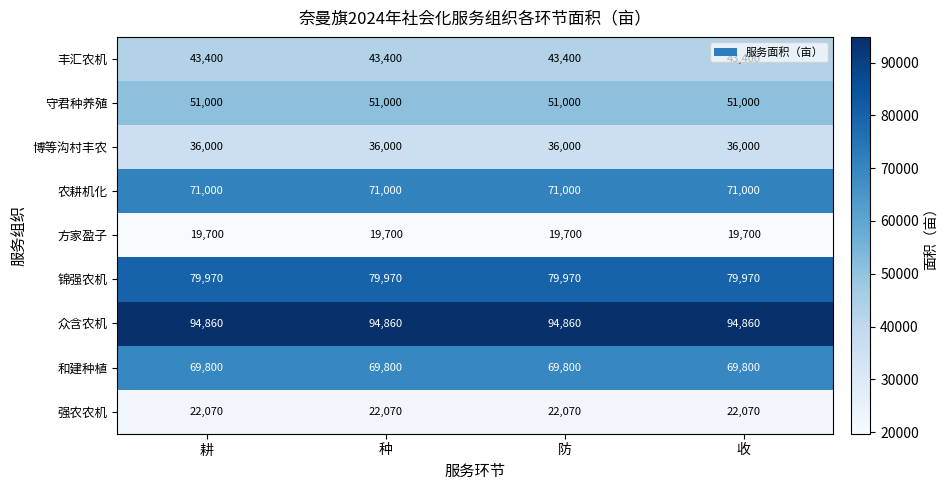

Rank the series at 防 from lowest to highest value.

方家盈子, 强农农机, 博等沟村丰农, 丰汇农机, 守君种养殖, 和建种植, 农耕机化, 锦强农机, 众含农机